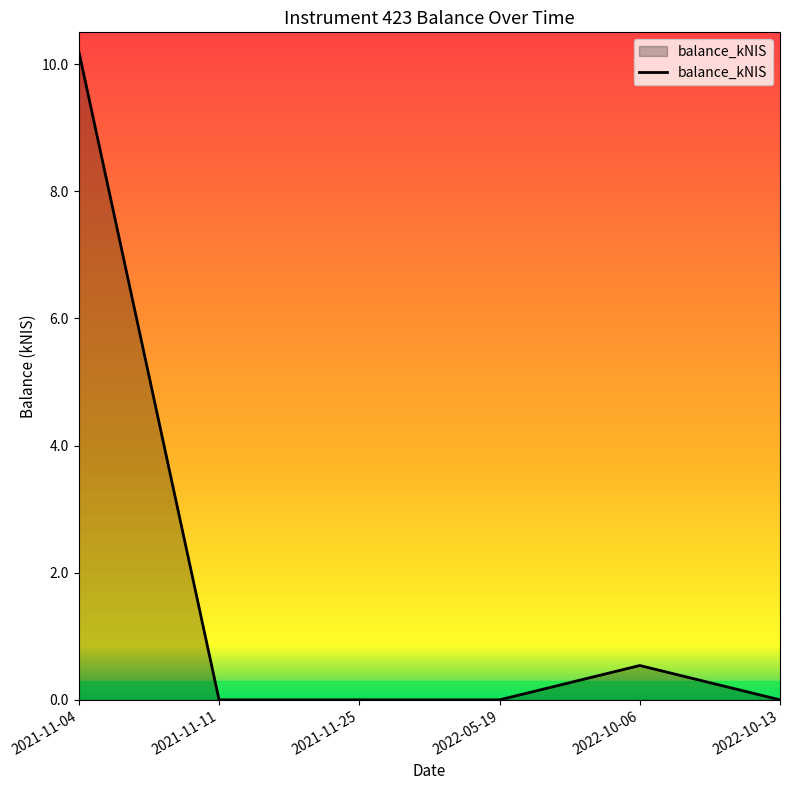

What position from the left is 2022-05-19?

4